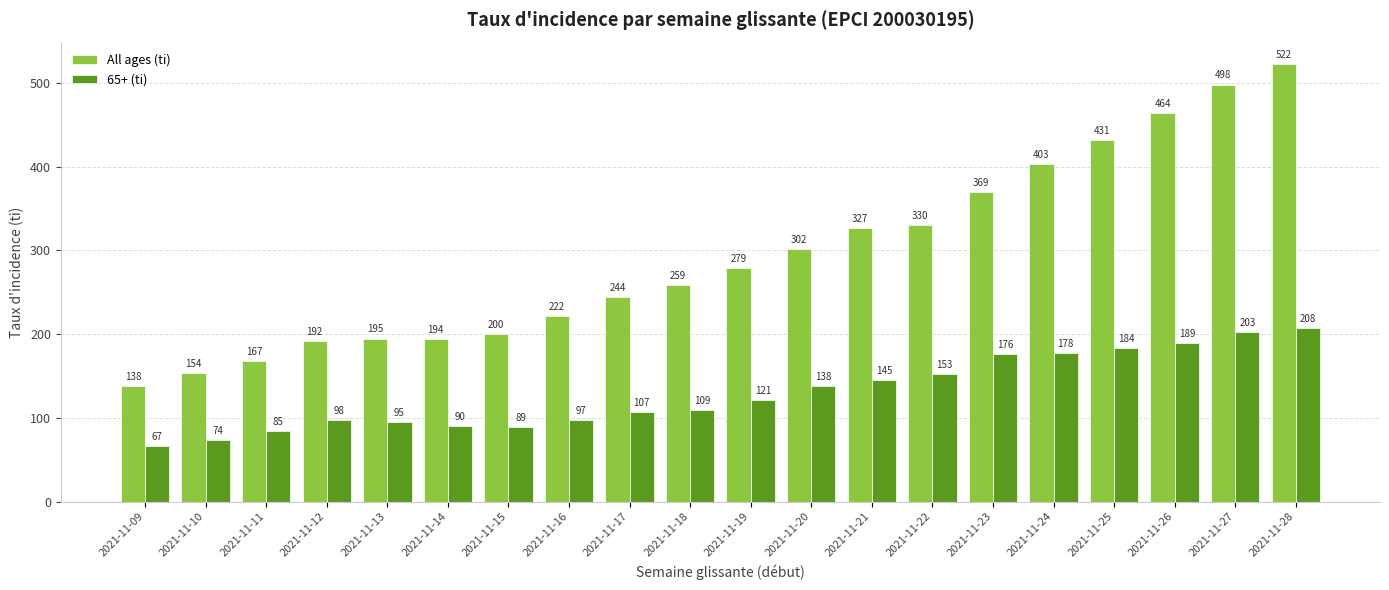

What is the value of the All ages (ti) bar at the 4th from the left?

191.7